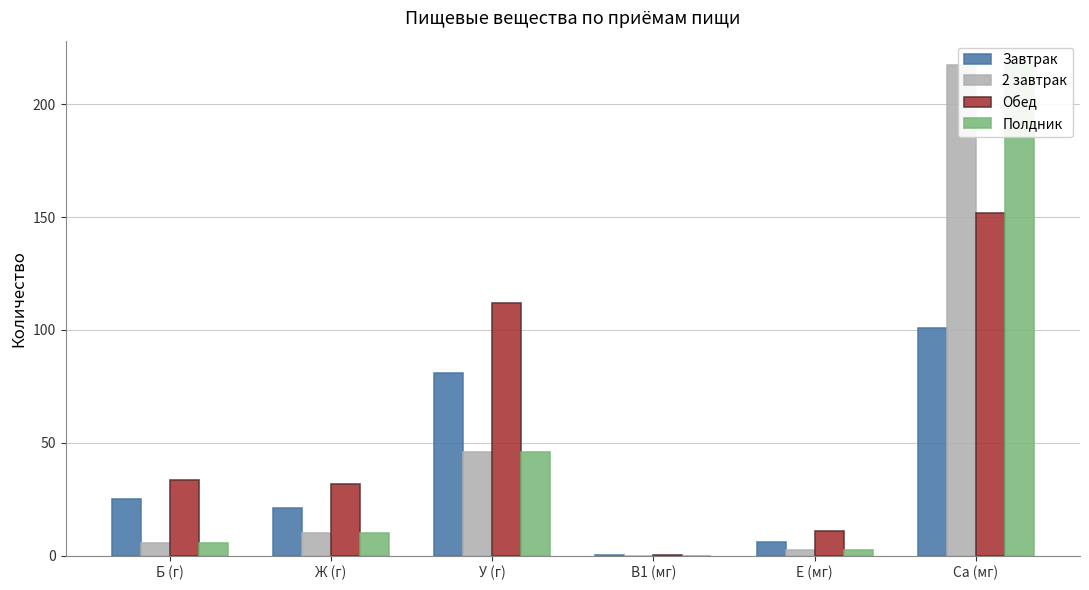

Where is Обед nearest to the value 76?

У (г)